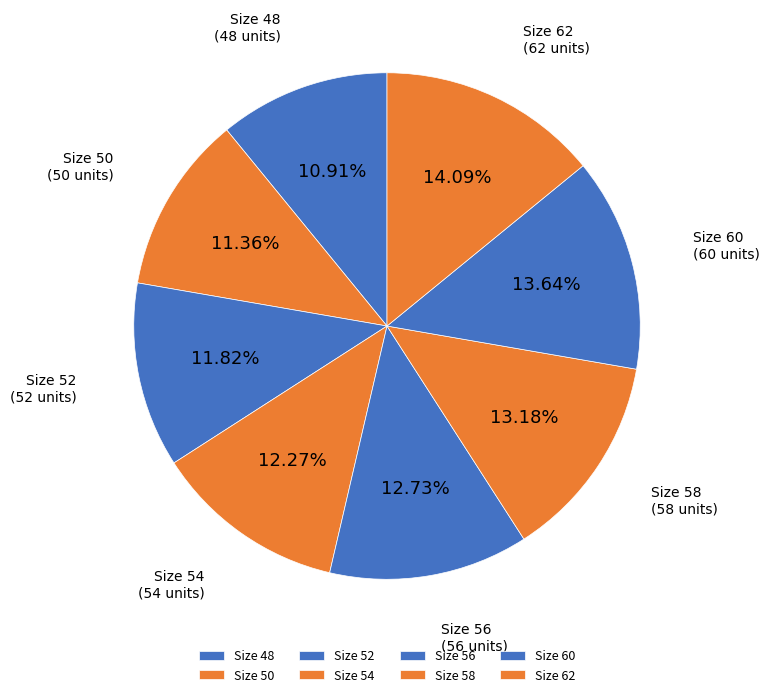

Is the sum of Size 60 and Size 62 greater than half?

No